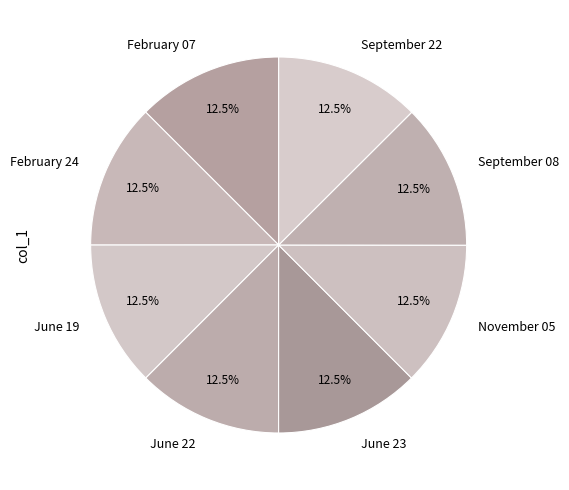

Approximately how many times larger is the value at September 08 compared to June 23?

1.0